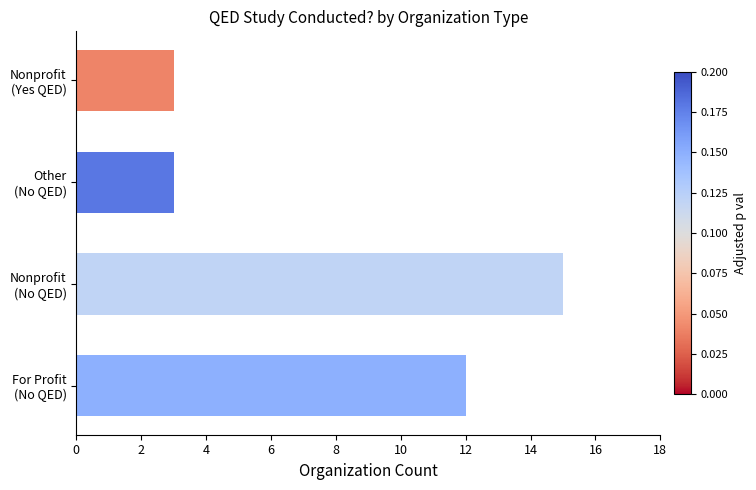

Reading bottom to top, extract all data points from this chart.

12	15	3	3